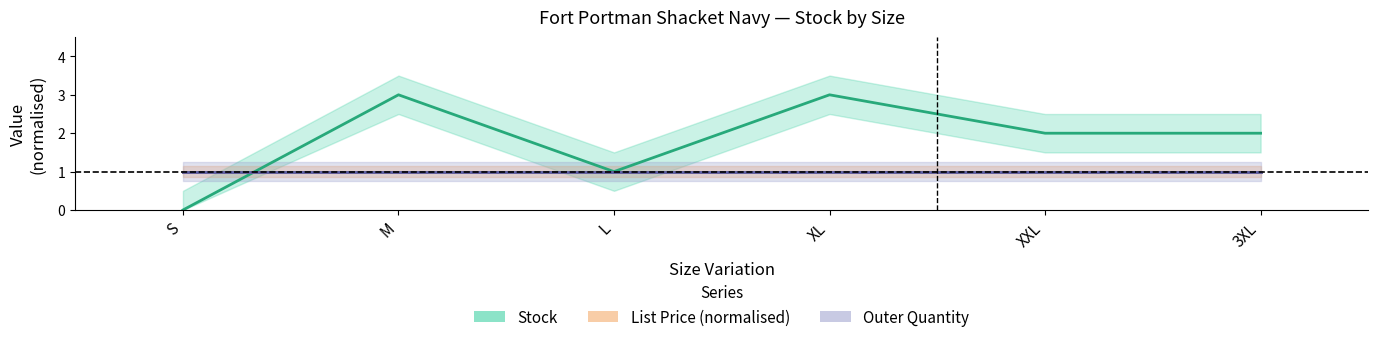

Is it true that Outer Quantity equals 1 at XXL?

False